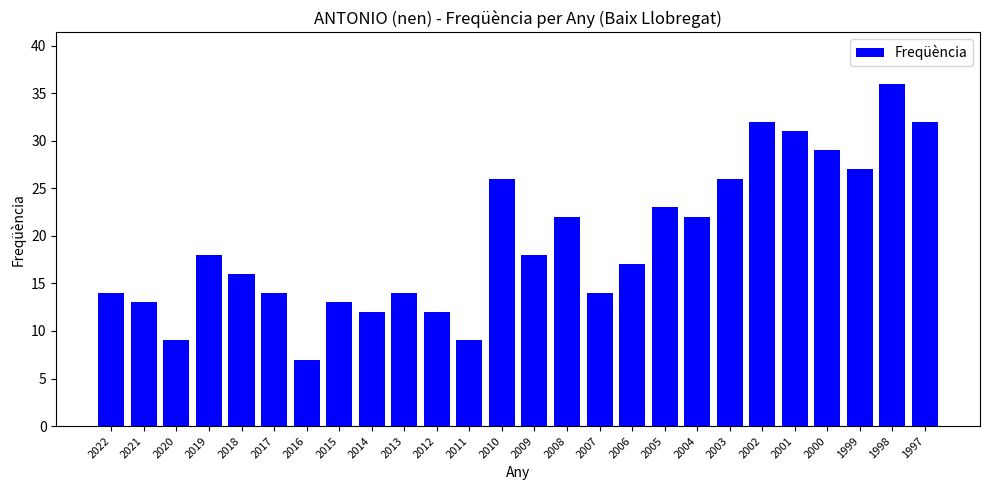

Which label corresponds to the smallest value in the chart?

2016